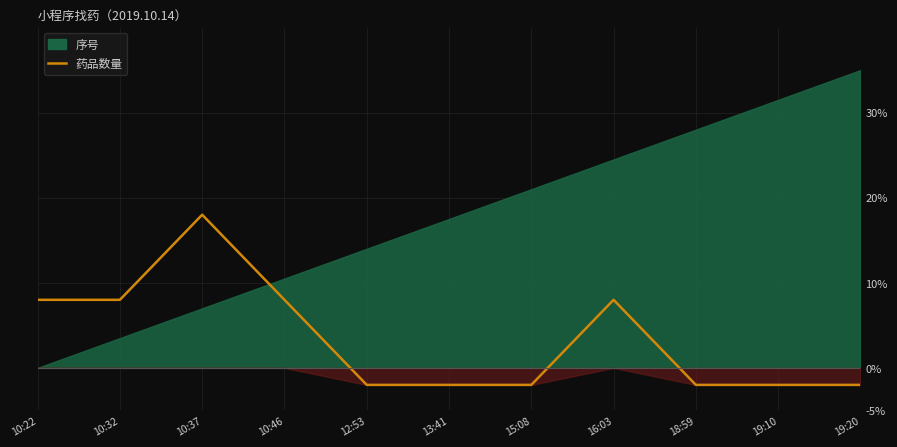

How many points are higher than both their immediate neighbors (excluding endpoints)?

2